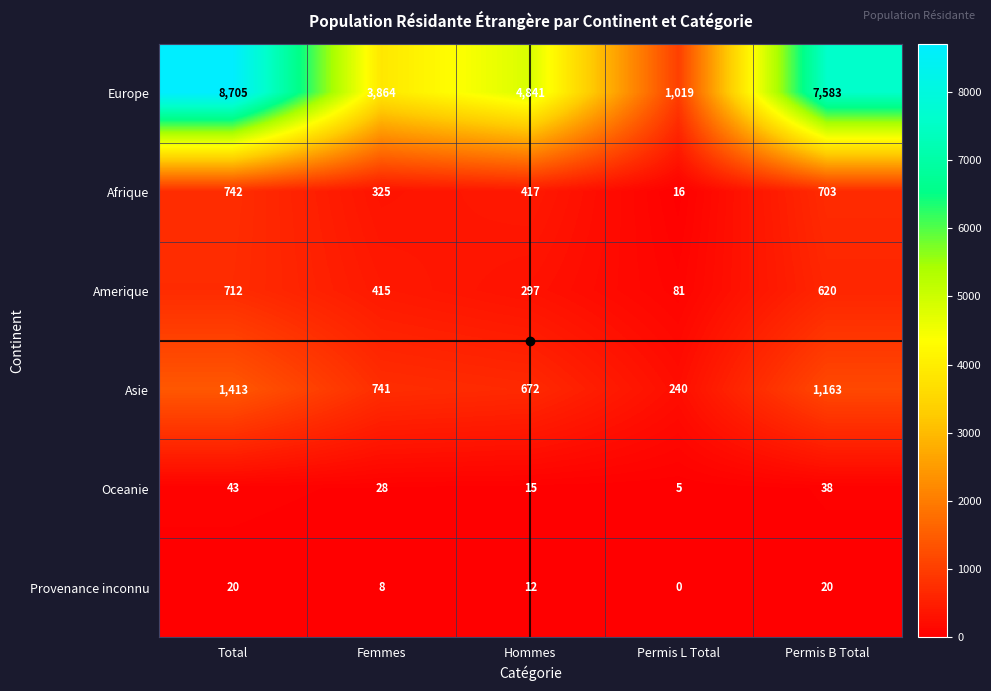

Where is Europe nearest to the value 4862?

Hommes